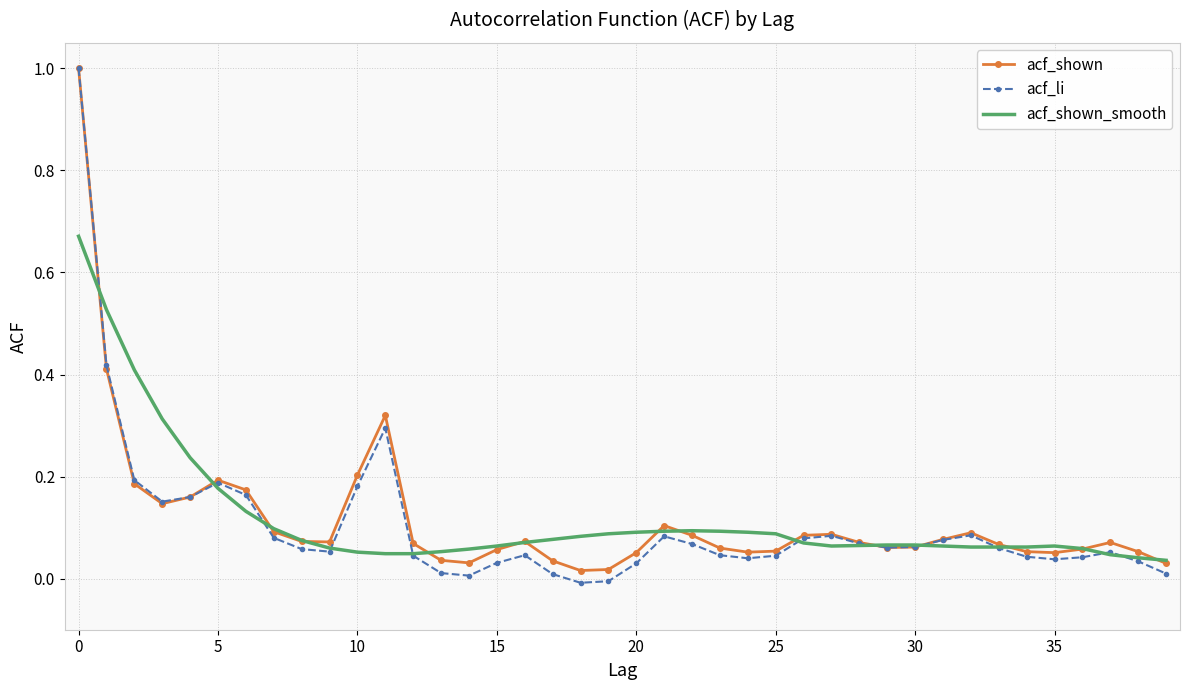

What is the highest value of the acf_shown series?

1.0